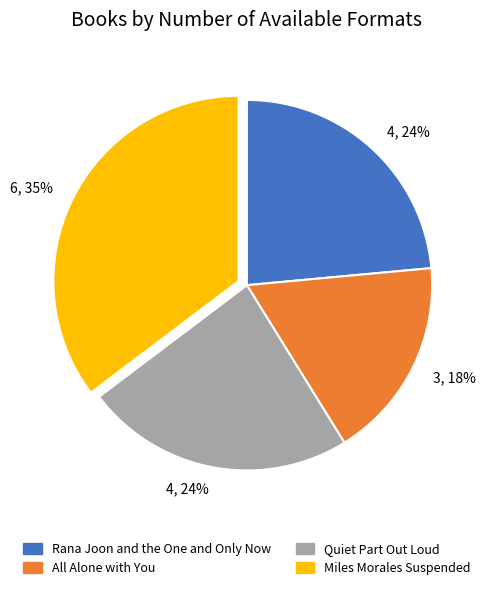

Is there a majority slice in this chart?

No